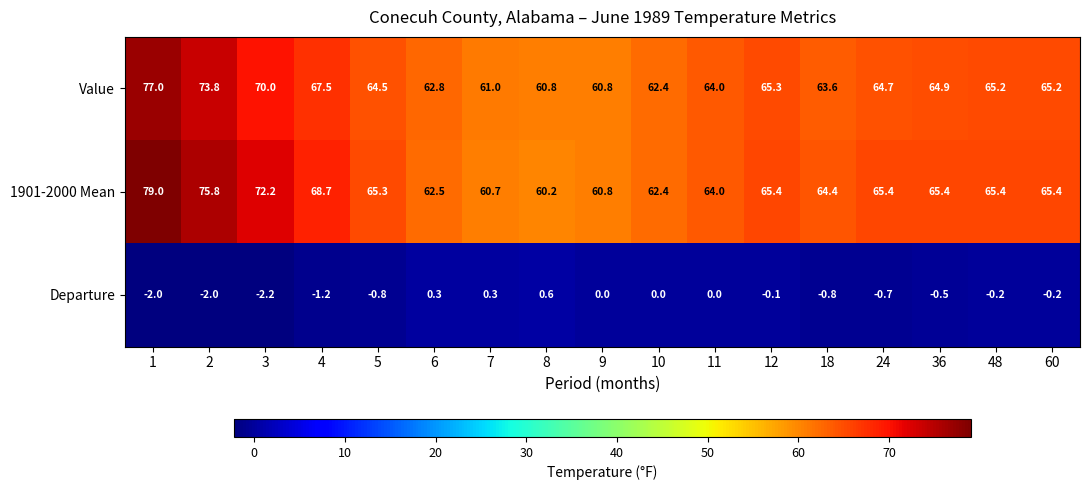

What is the minimum value for Value?

60.8